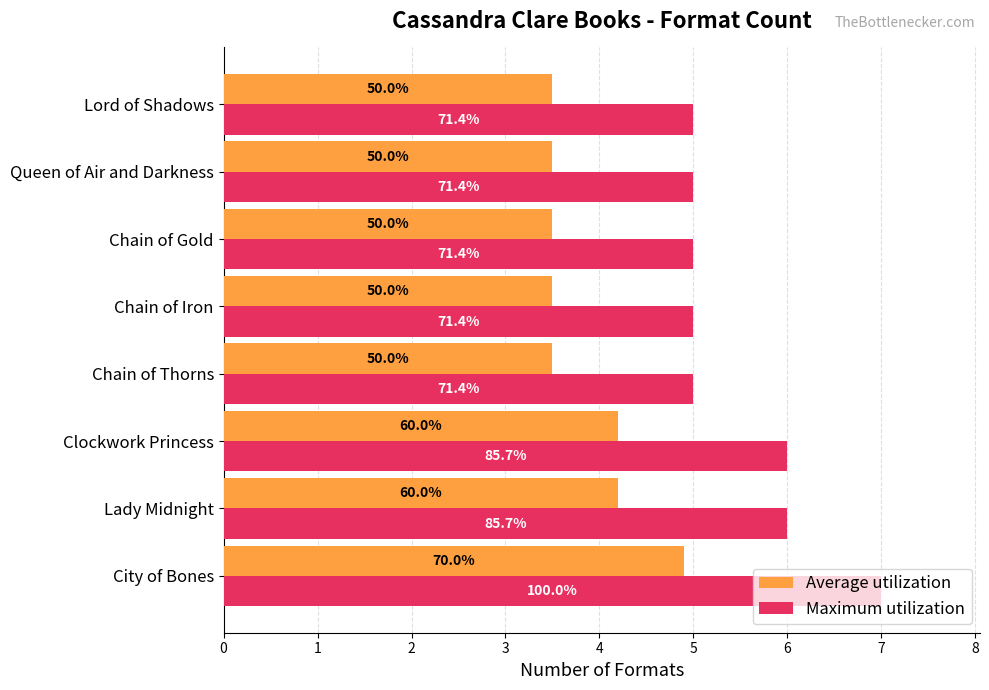

What are all the series names shown in the legend?

Average utilization, Maximum utilization